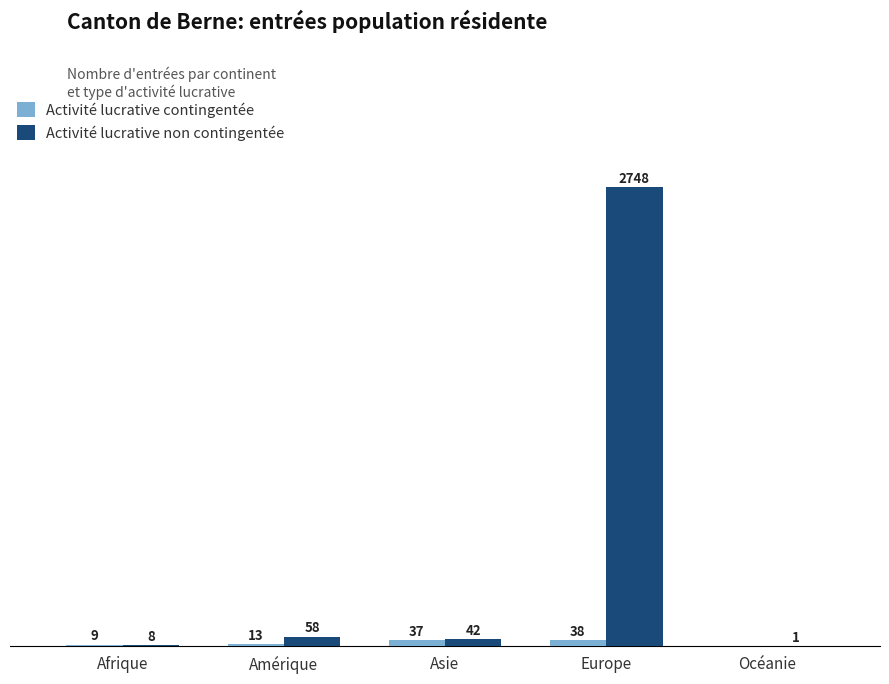

At which label does Activité lucrative contingentée reach its peak?

Europe